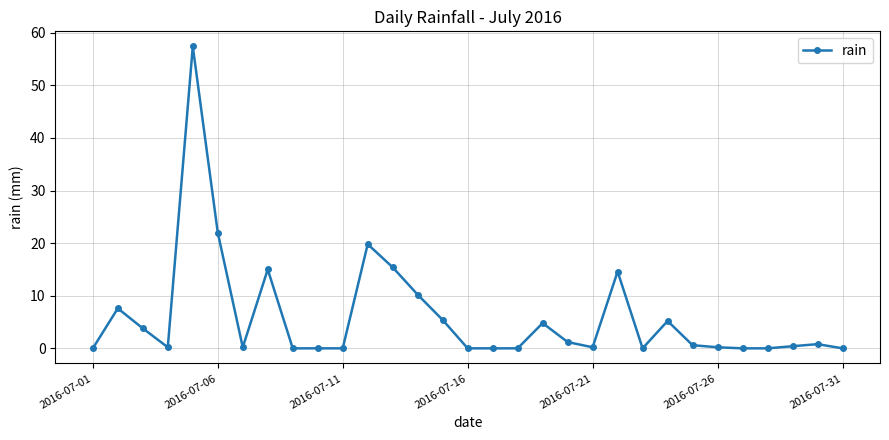

What is the difference between the second highest and minimum values?

22.0